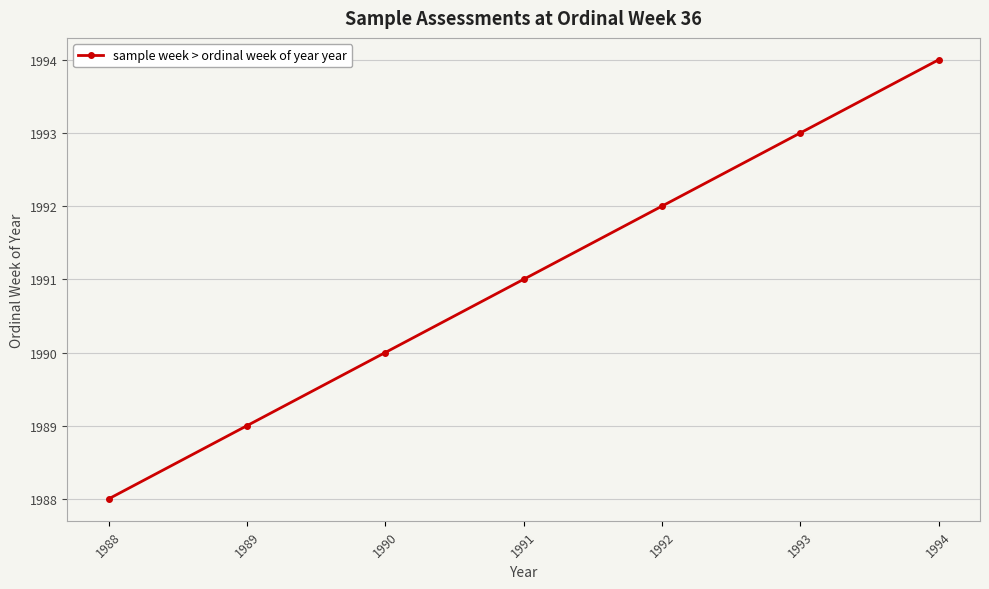

Is it true that the value at 1988 is 1048?

False